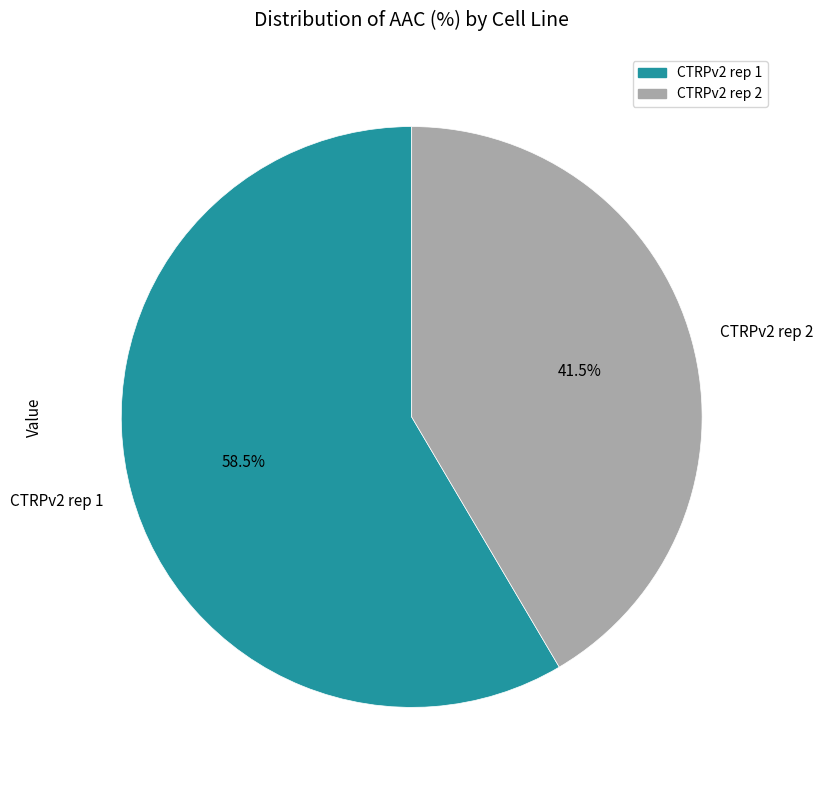

How many slices are in this pie chart?

2